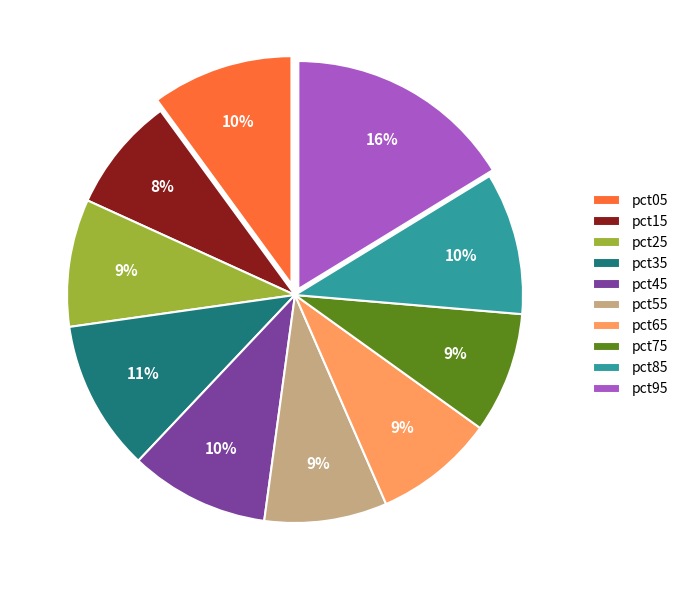

Is there a majority slice in this chart?

No